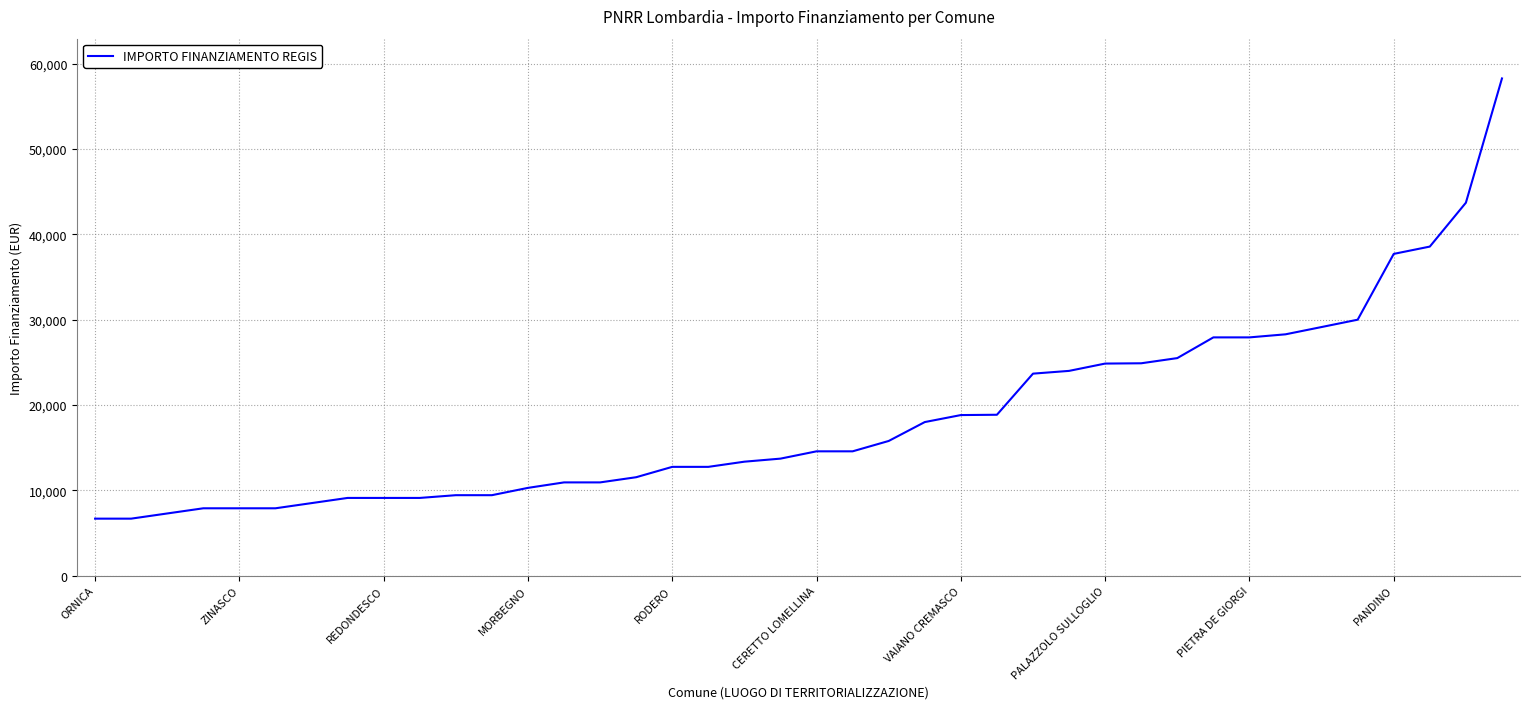

What is the greatest value displayed?

58272